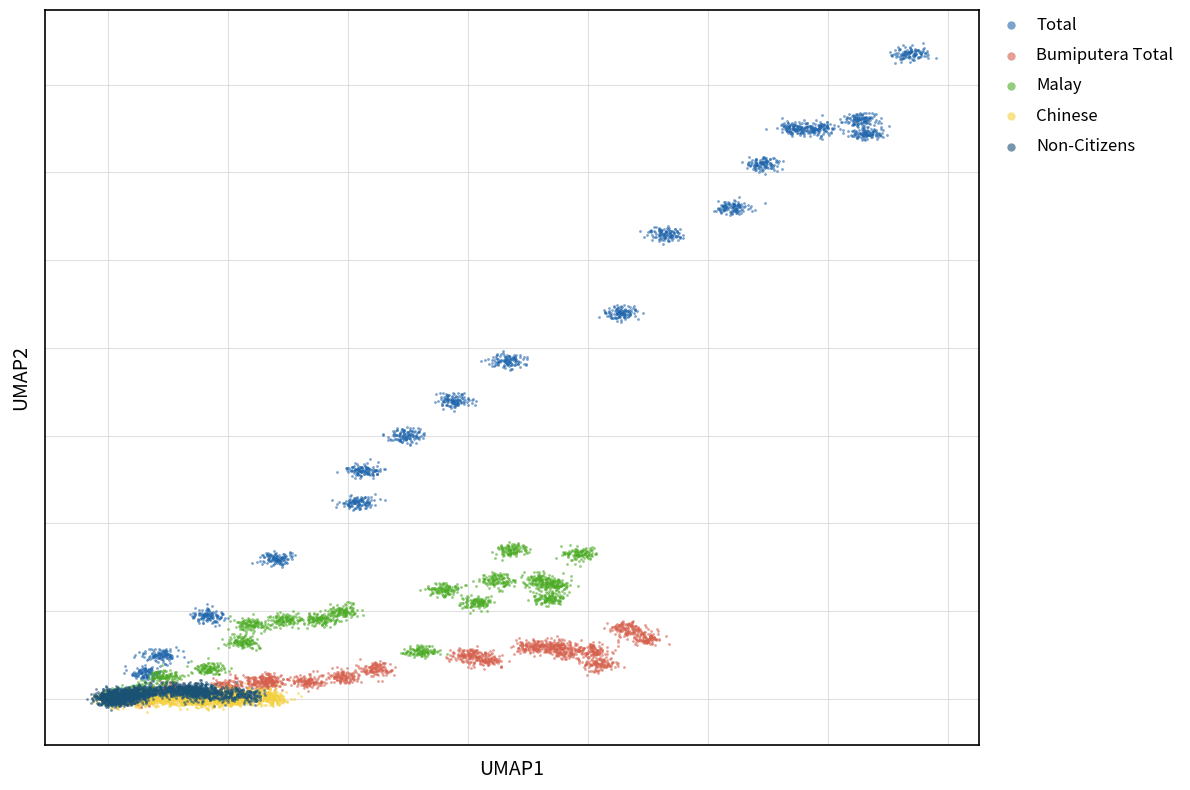

What are all the series names shown in the legend?

Total, Bumiputera Total, Malay, Chinese, Non-Citizens